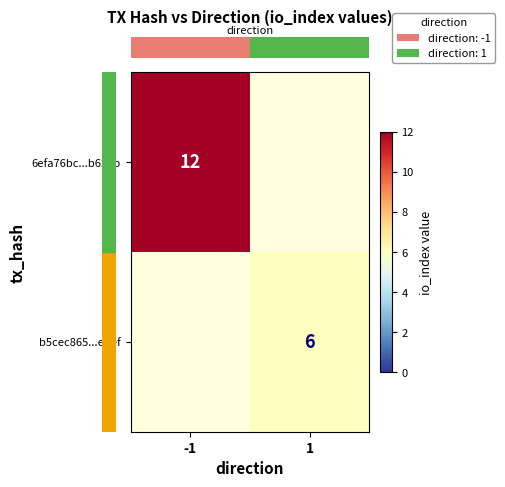

Which category has the highest value across all series?

-1